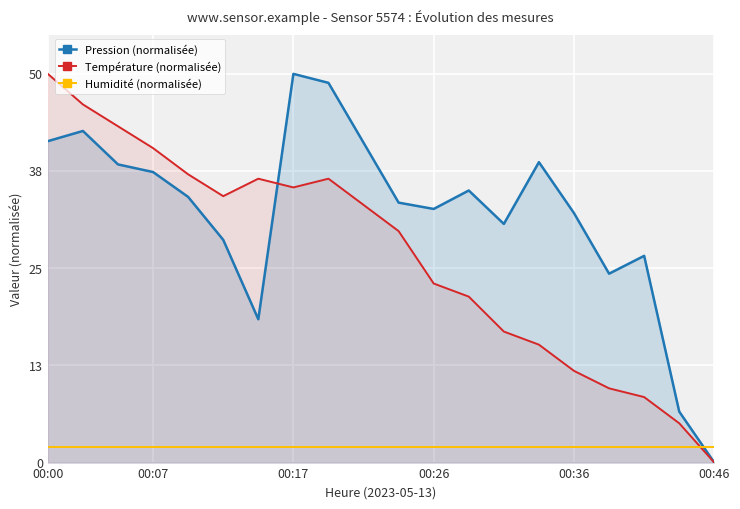

What is the maximum value for Pression (normalisée)?

50.0